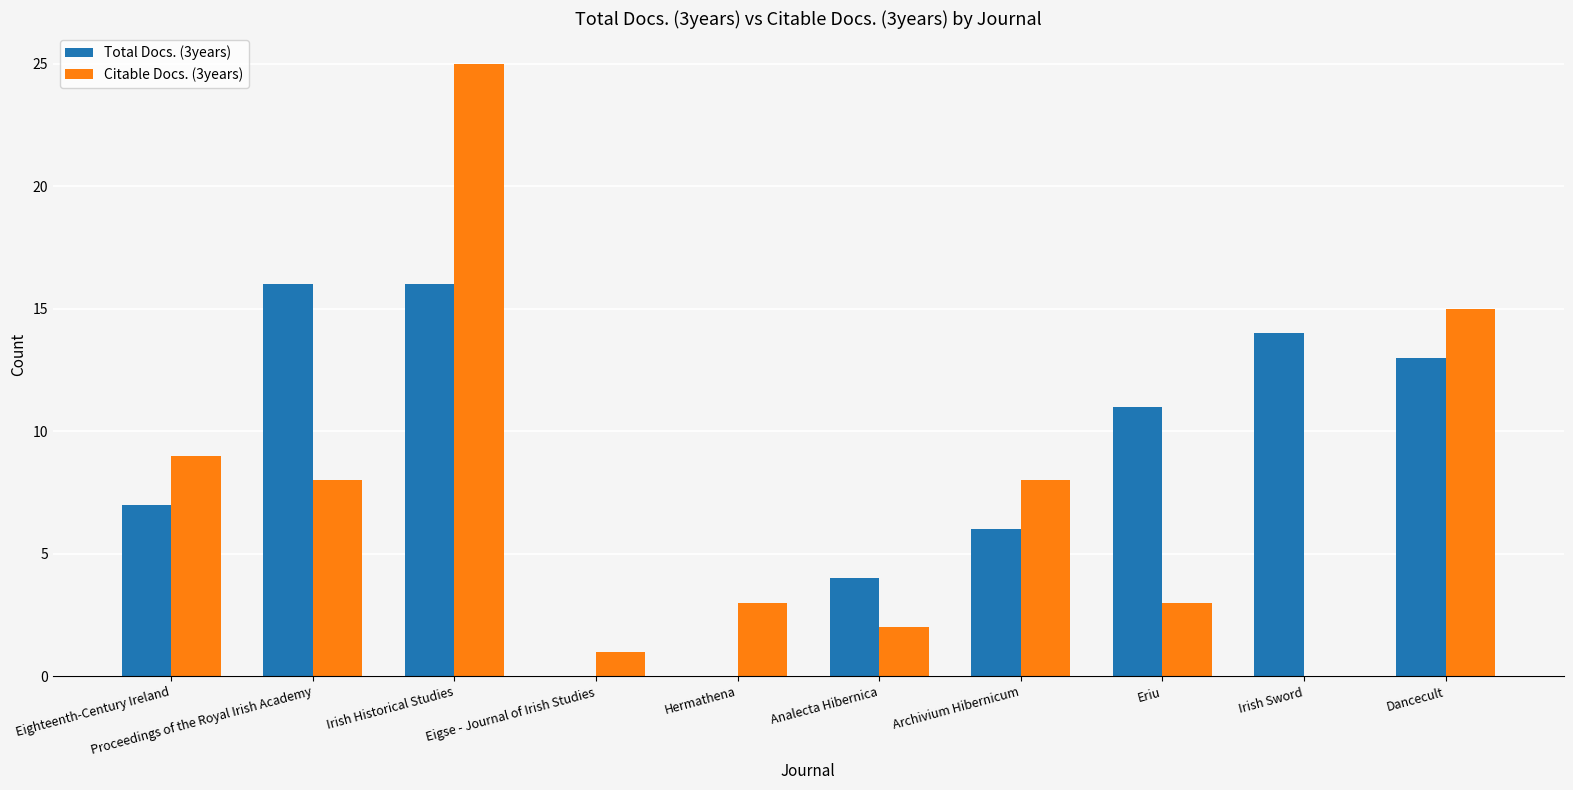

Which series changed the most between Analecta Hibernica and Irish Sword?

Total Docs. (3years)